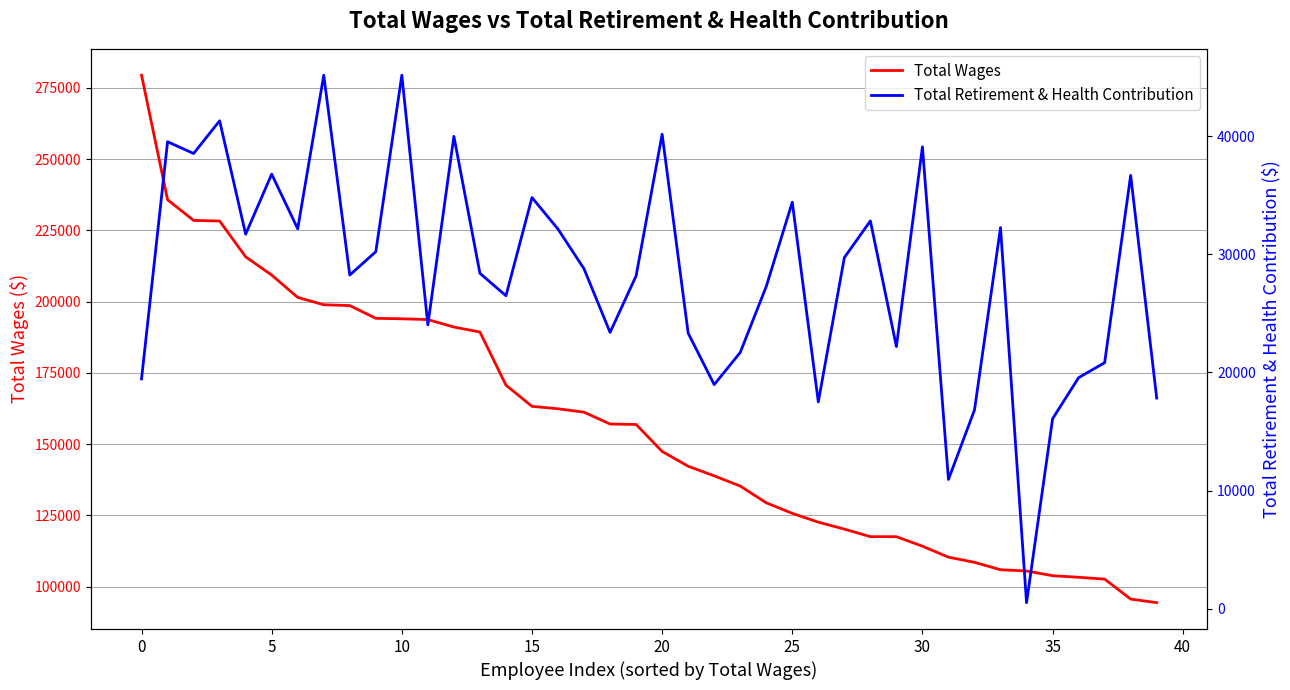

List the series in order of their peak value, lowest first.

Total Retirement & Health Contribution, Total Wages